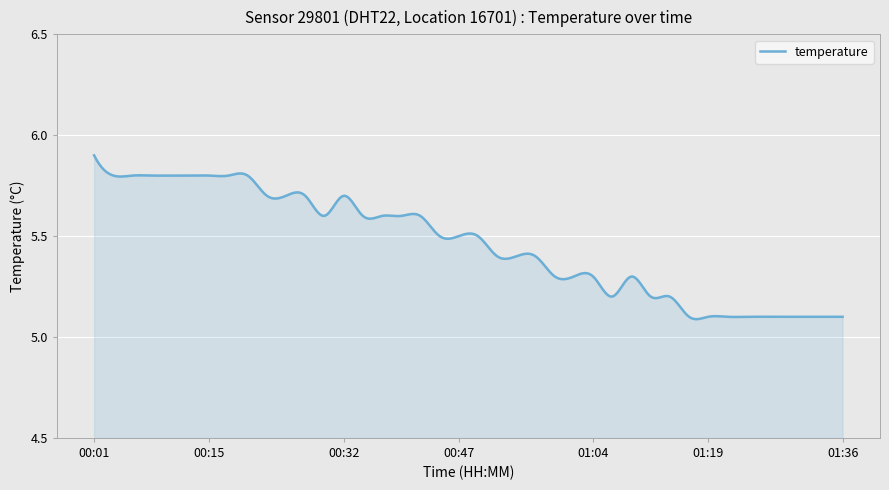

What is the difference between the maximum and minimum values?

0.8